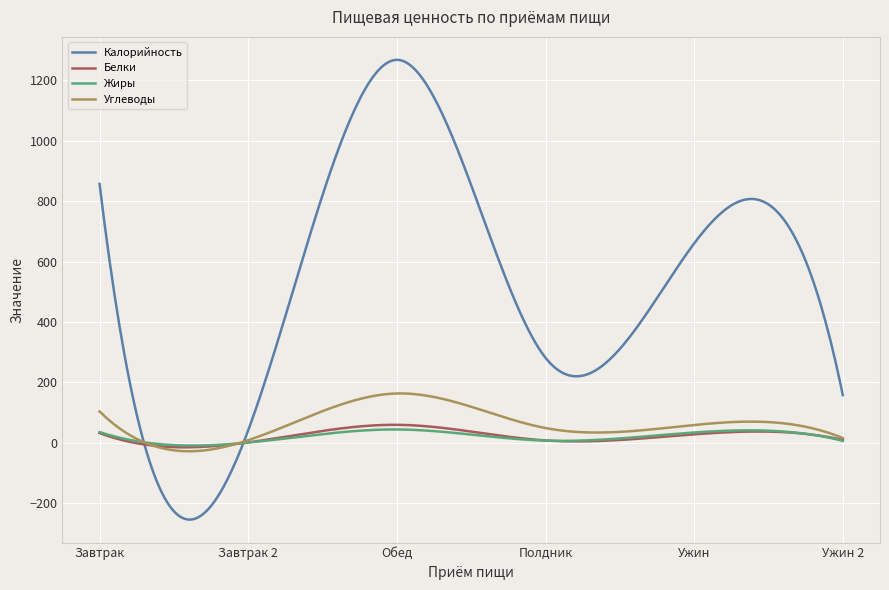

What is the difference between the maximum and minimum values in the Углеводы series?

191.6